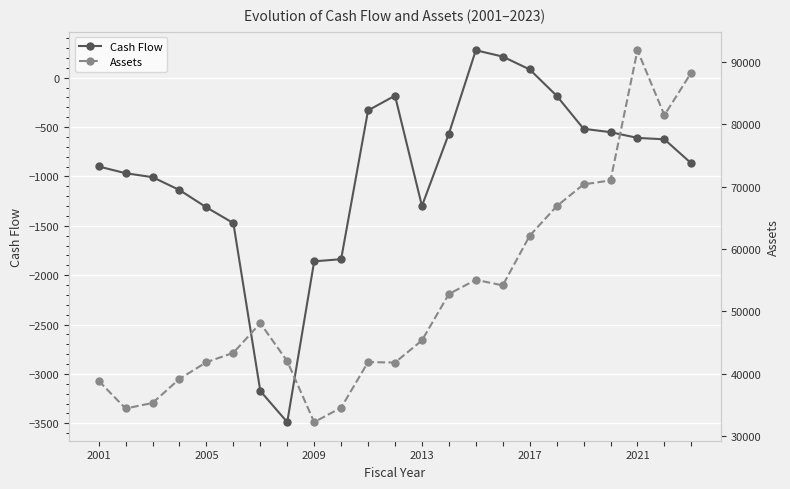

True or false: Cash Flow has more than 0 points higher than both neighbors.

True